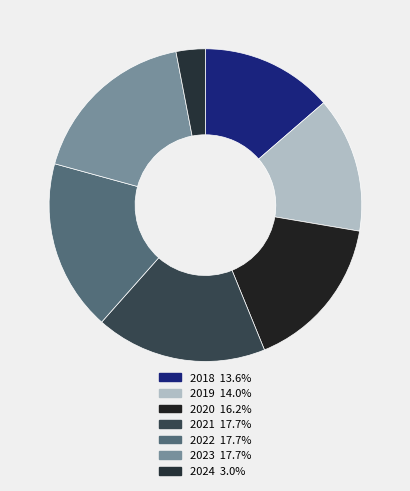

Rank the categories by value from highest to lowest.

2021, 2022, 2023, 2020, 2019, 2018, 2024